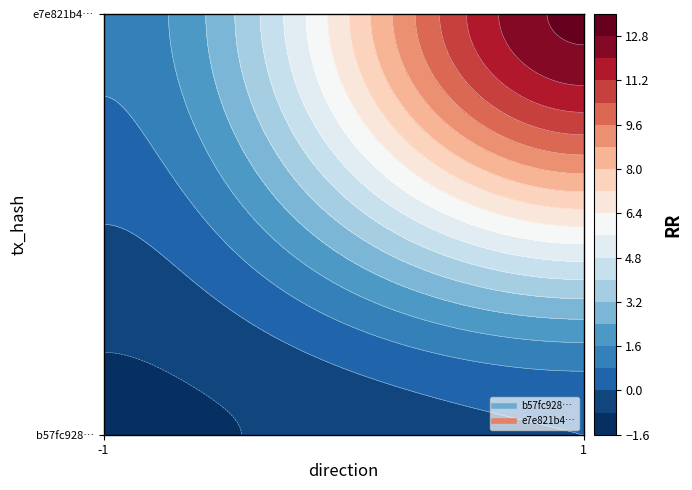

Rank the categories by b57fc928c27c6aab98cb3ca95a658edf40397fc value from lowest to highest.

0, 1